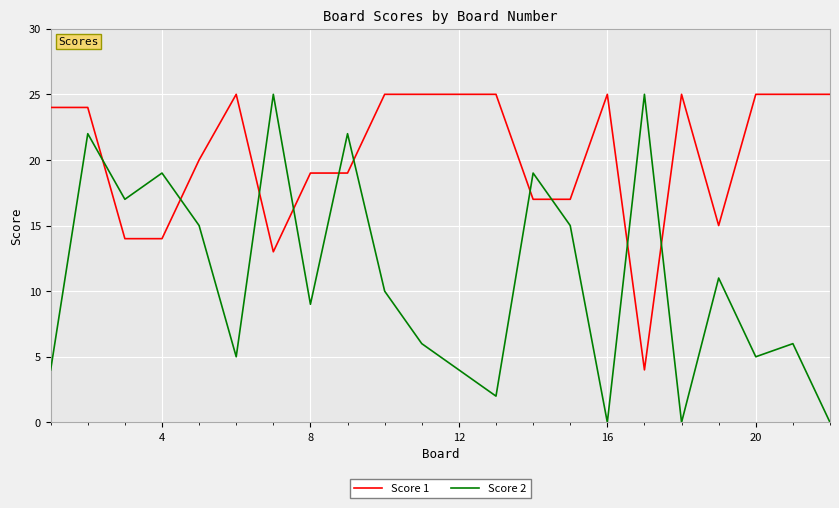

What is the maximum value shown in the chart?

25